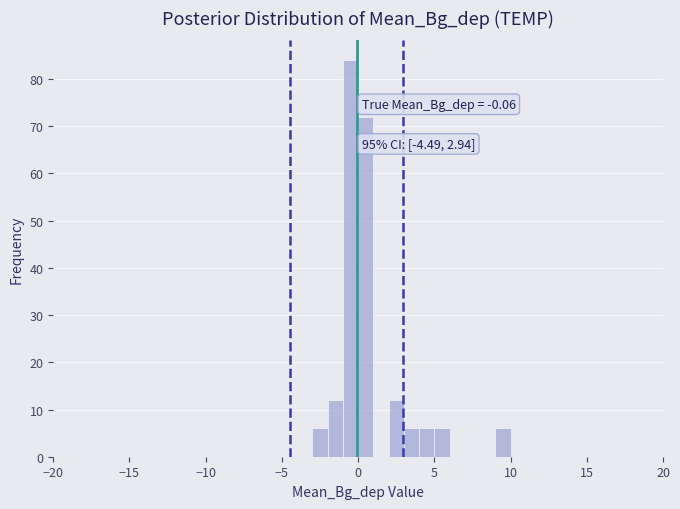

Read against the x-axis, roughly where is the centre of the tallest bar?

-0.5